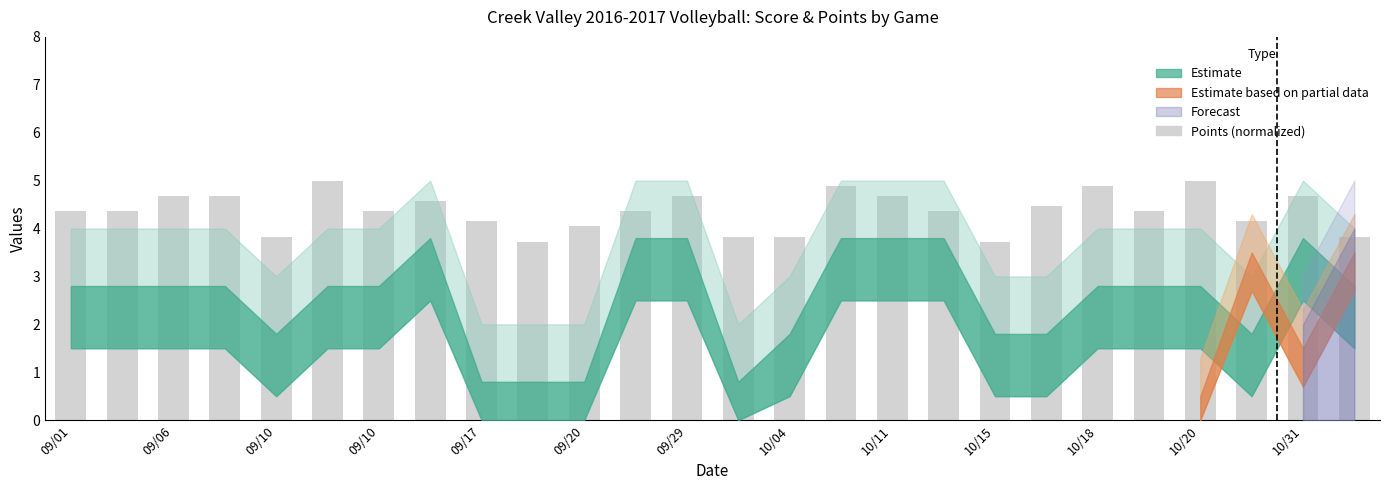

Count the number of categories in the chart.

26